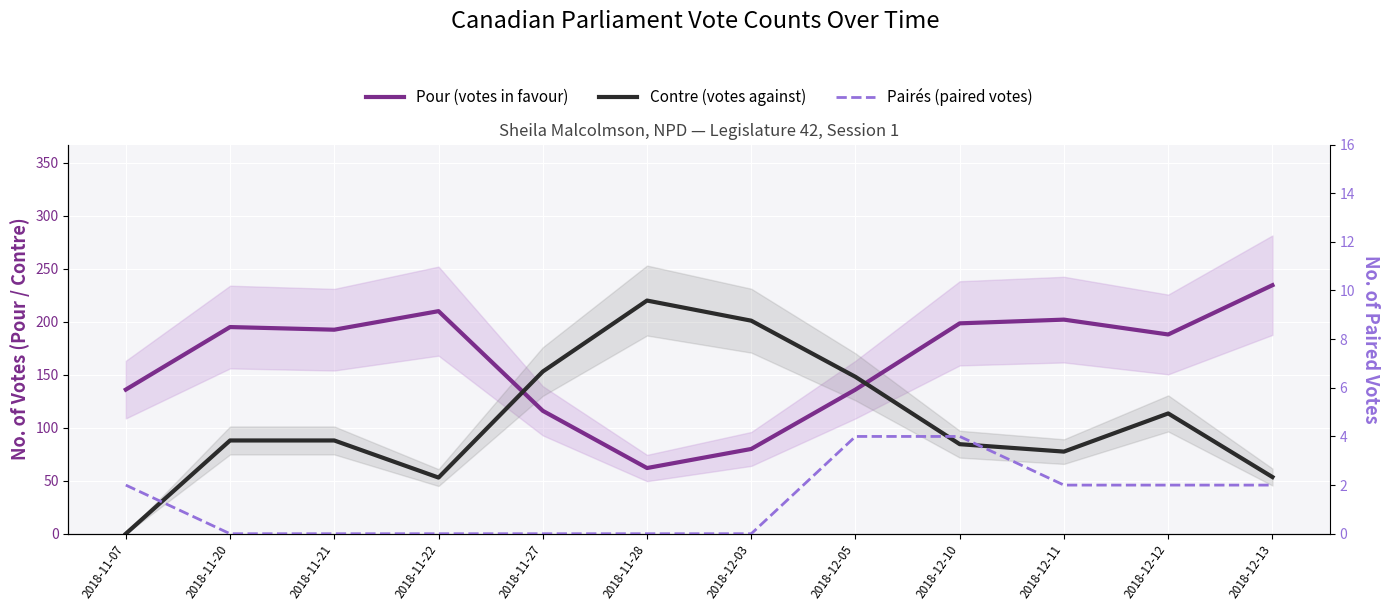

Where is Pour (votes in favour) nearest to the value 148?

2018-11-07